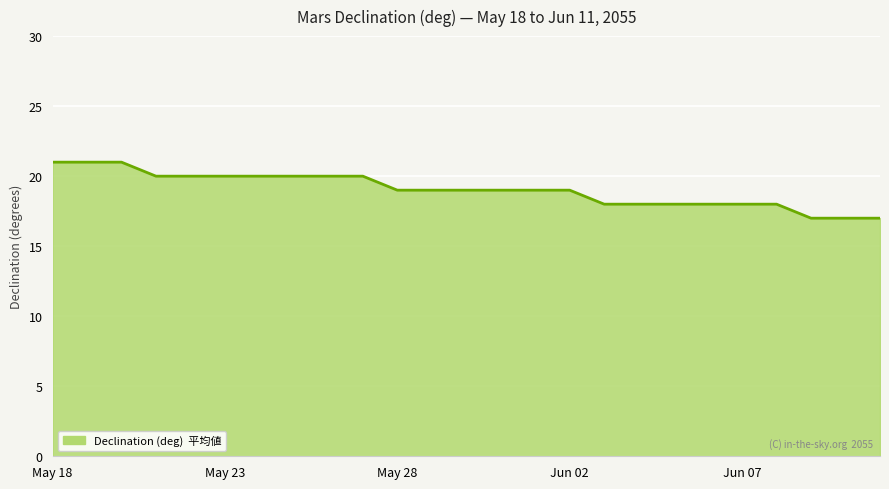

What is the minimum value shown in the chart?

17